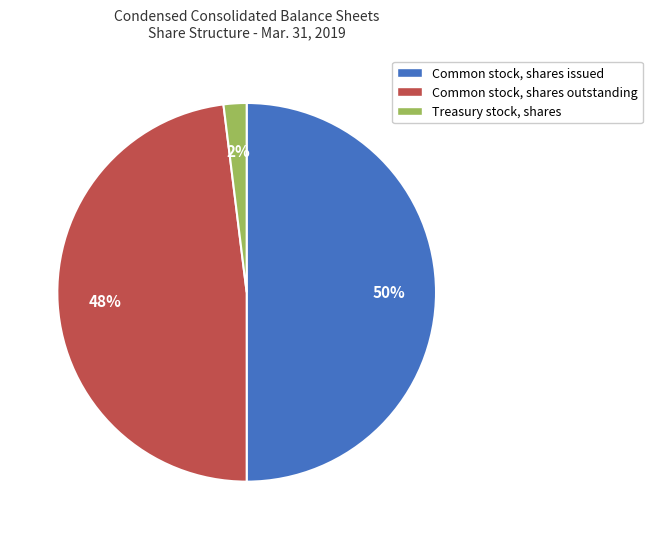

What percentage is the Treasury stock, shares slice, to the nearest percent?

2%